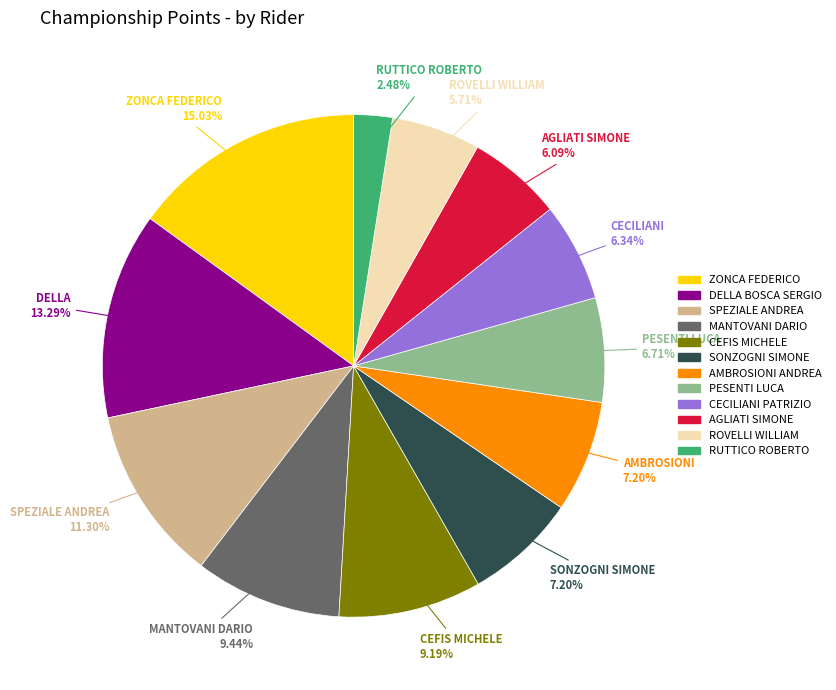

Is it true that SPEZIALE ANDREA is 11% of the pie?

True